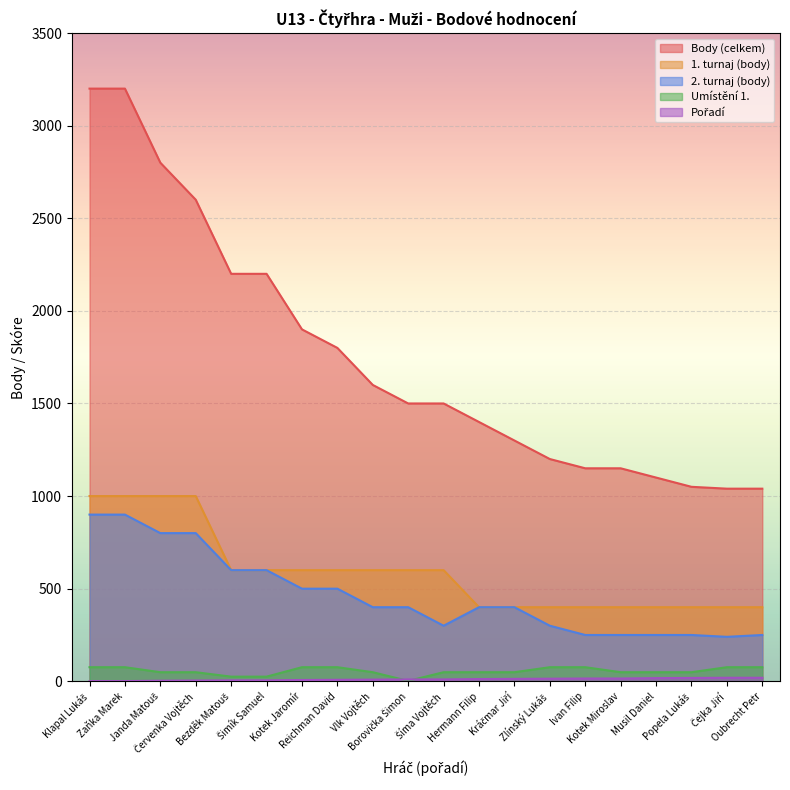

Which series has the widest spread of values?

Body (celkem)